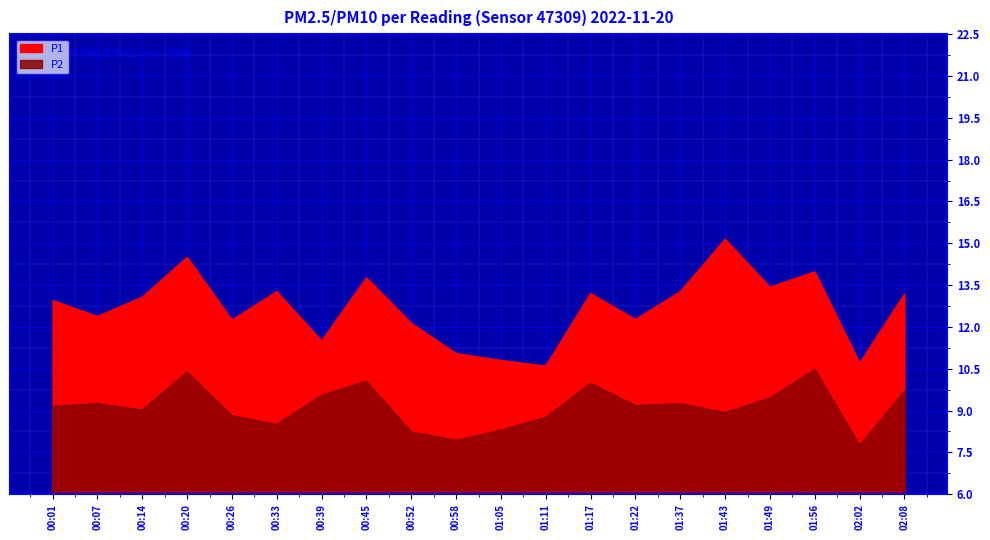

True or false: P2 has more than 0 points higher than both neighbors.

True